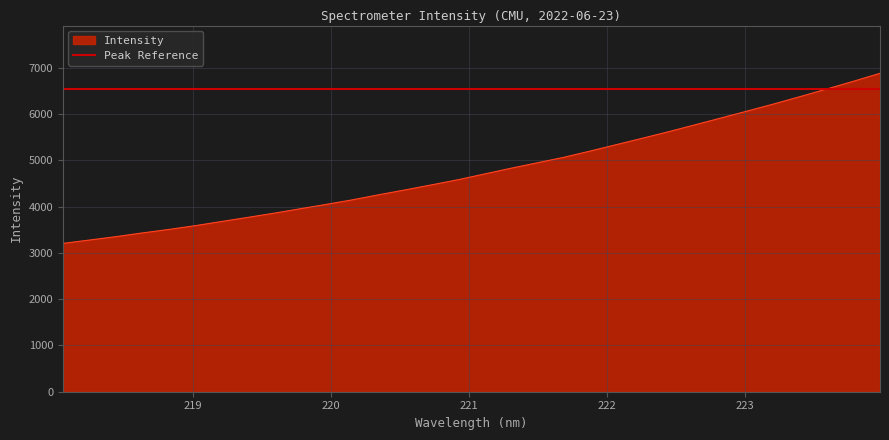

Where is the data nearest to the value 5039?

221.6902